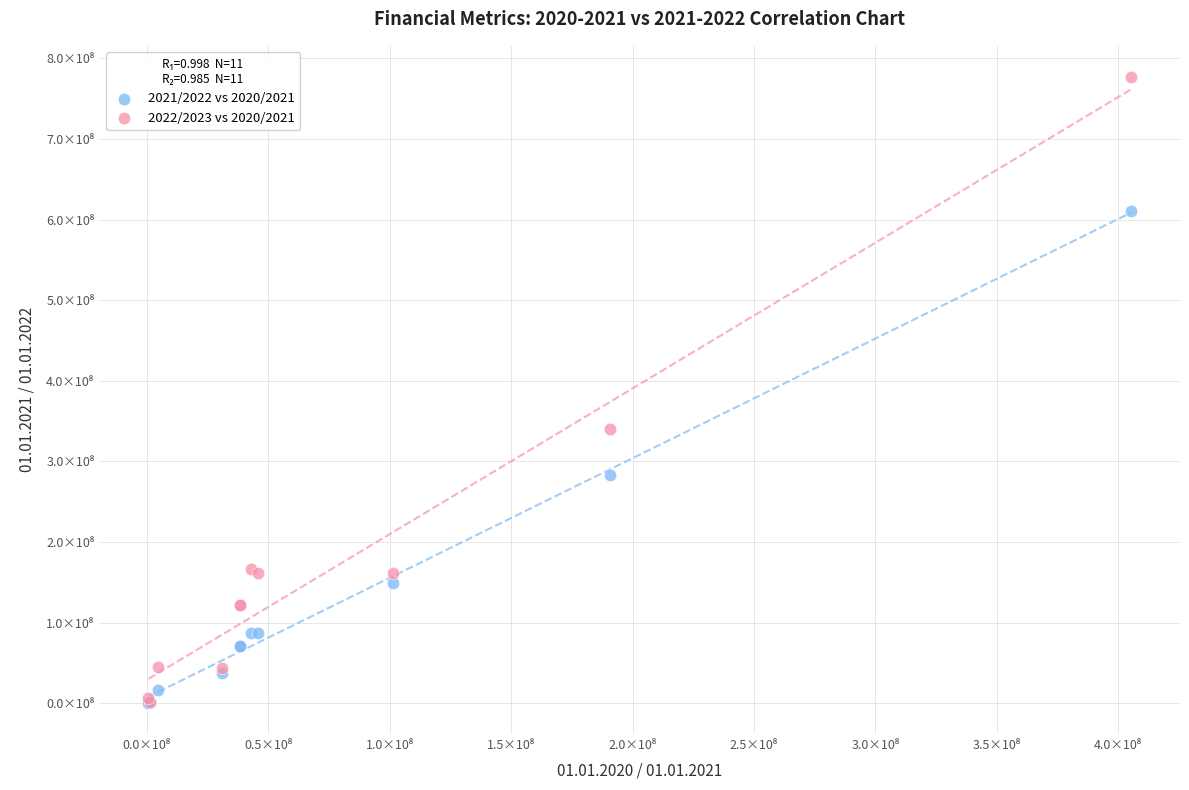

What are all the series names shown in the legend?

2021/2022 vs 2020/2021, 2022/2023 vs 2020/2021